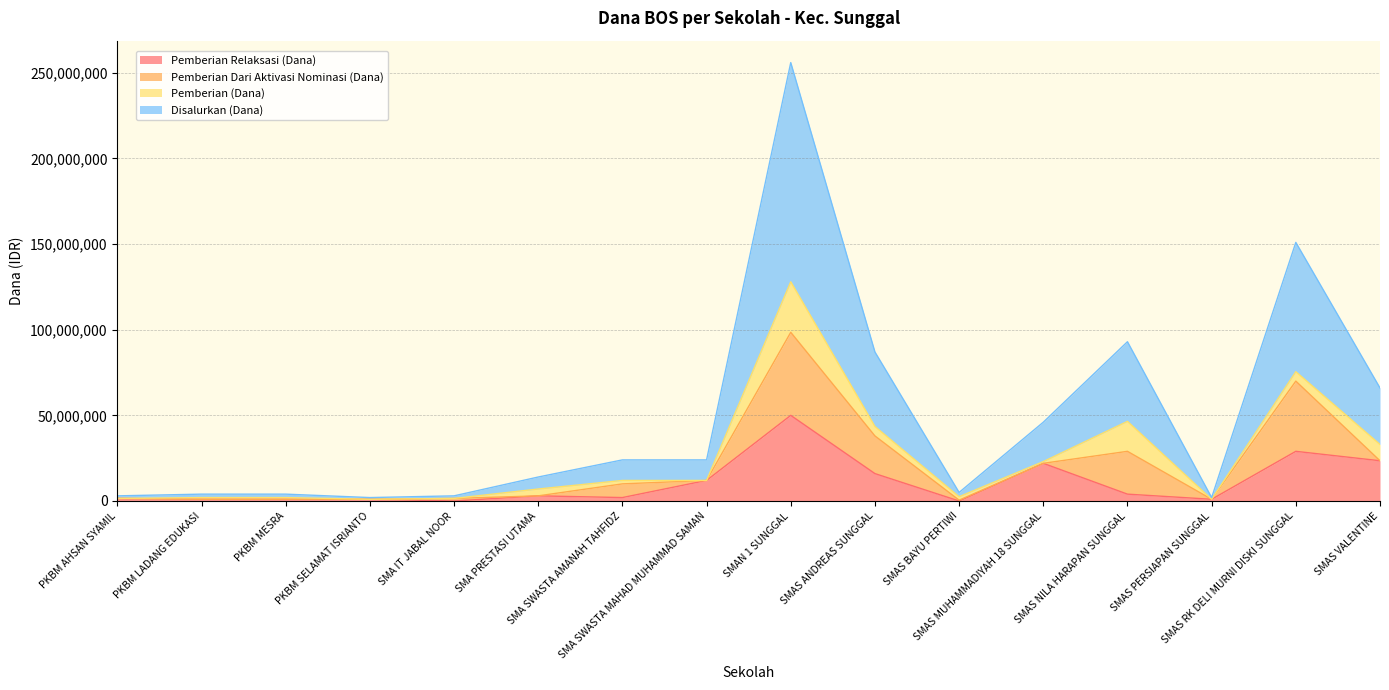

What is the maximum value for Pemberian Relaksasi (Dana)?

50000000